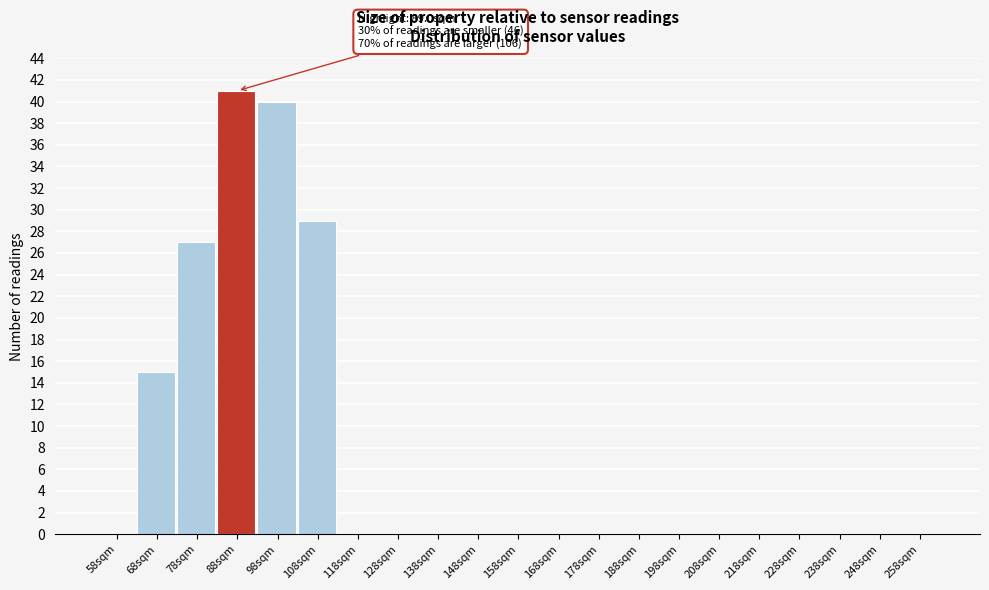

Reading left to right, what are all the values shown in this chart?

58sqm=0	68sqm=15	78sqm=27	88sqm=41	98sqm=40	108sqm=29	118sqm=0	128sqm=0	138sqm=0	148sqm=0	158sqm=0	168sqm=0	178sqm=0	188sqm=0	198sqm=0	208sqm=0	218sqm=0	228sqm=0	238sqm=0	248sqm=0	258sqm=0